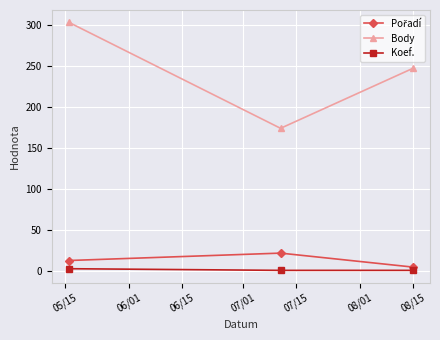

What is the maximum value for Body?

303